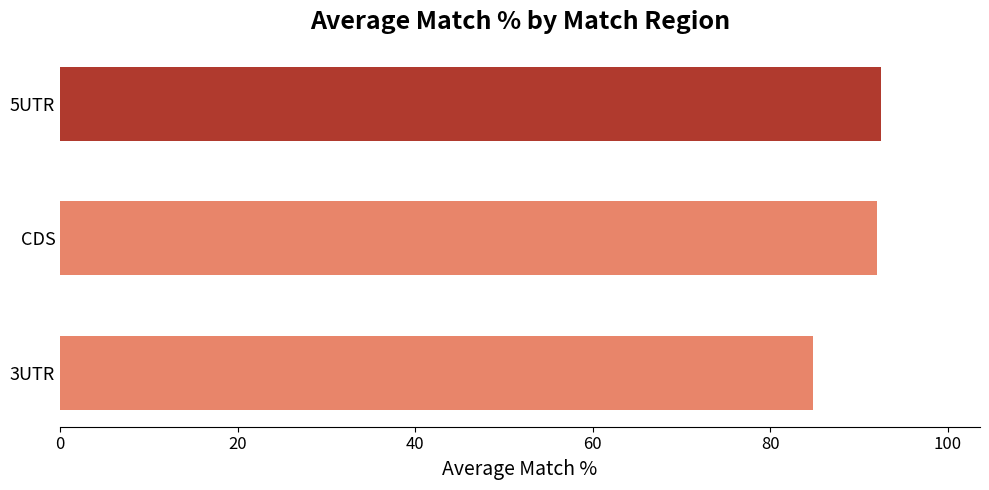

Reading top to bottom, extract all data points from this chart.

92.5	92.0	84.8